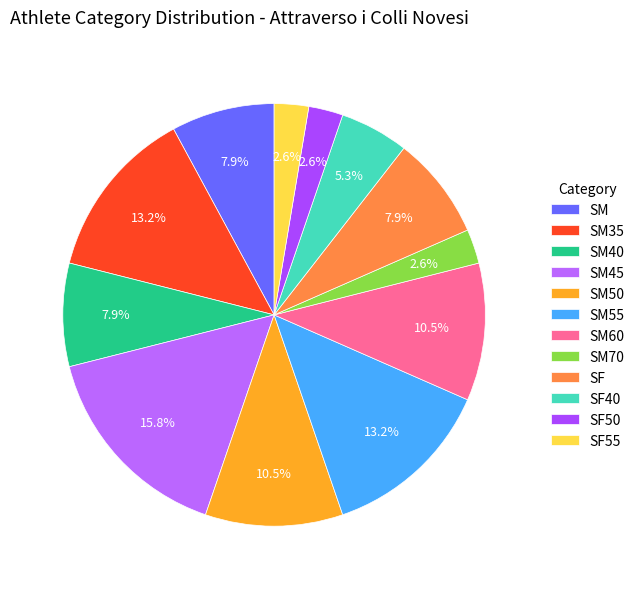

Is it true that SF40 is 15% of the pie?

False